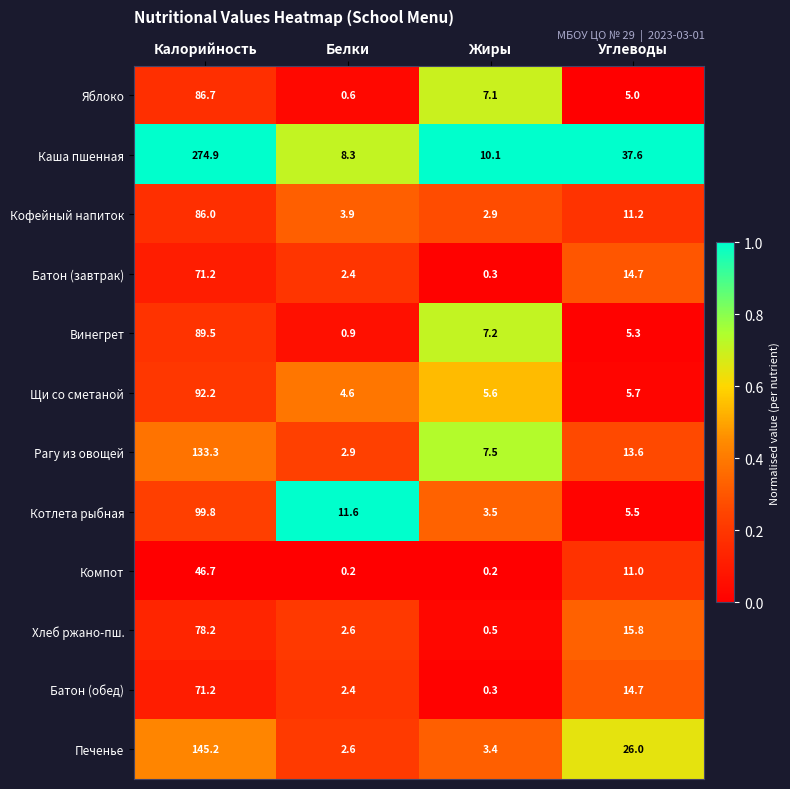

Which series has the widest spread of values?

Каша пшенная